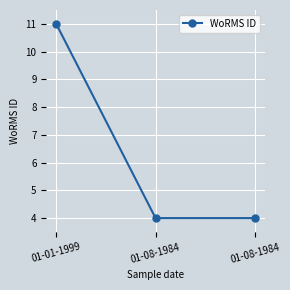

Reading right to left, list all the values displayed in this chart.

4	4	11